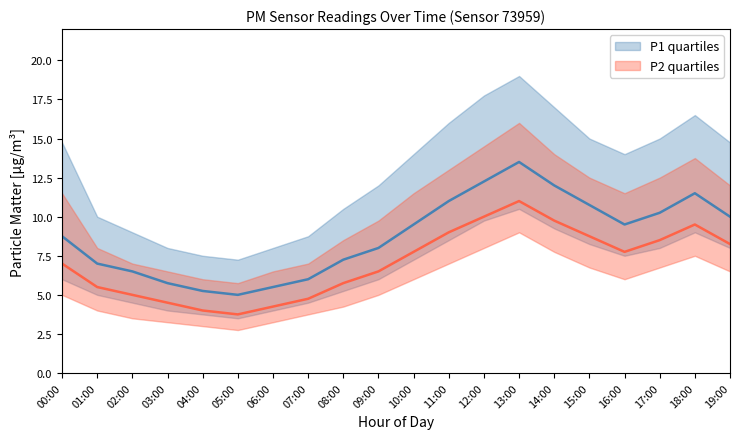

Which series has the largest total across all categories?

P1_q3